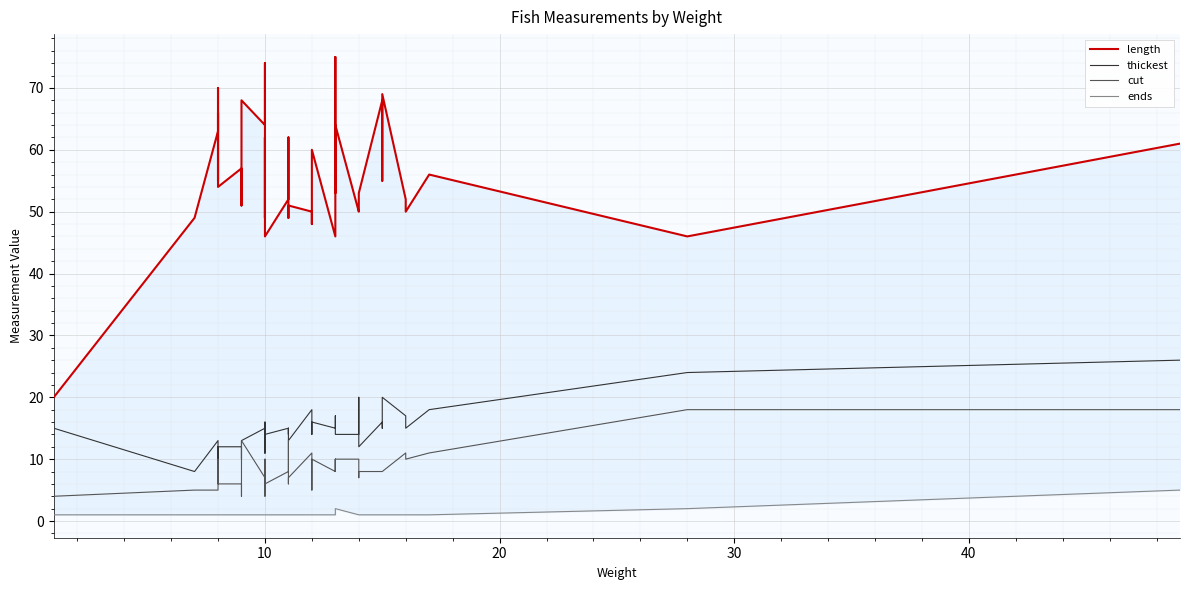

Is the value of cut at 30 greater than the value of length at 10?

No